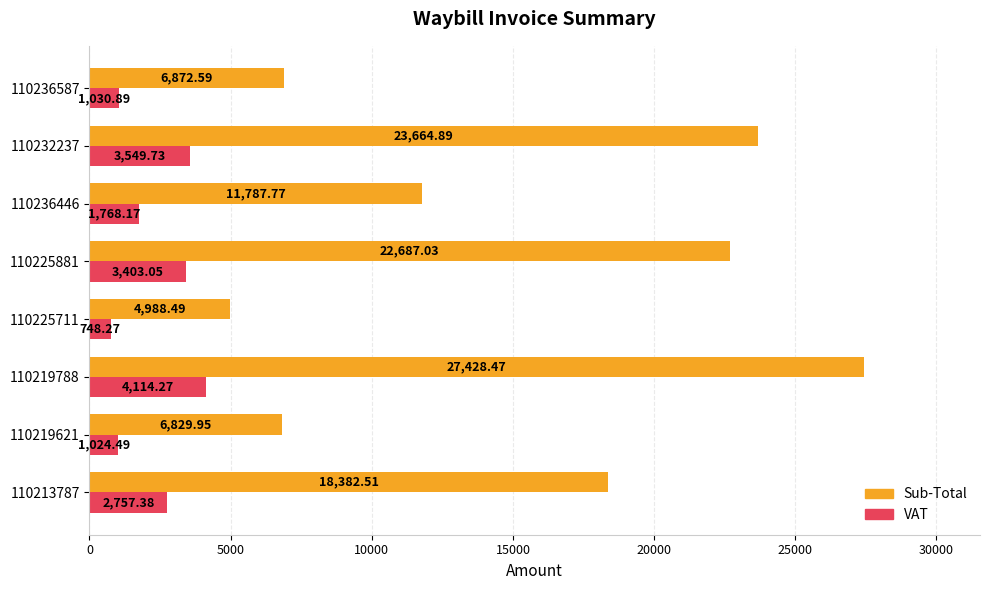

At which category is the sum across all series the highest?

110219788